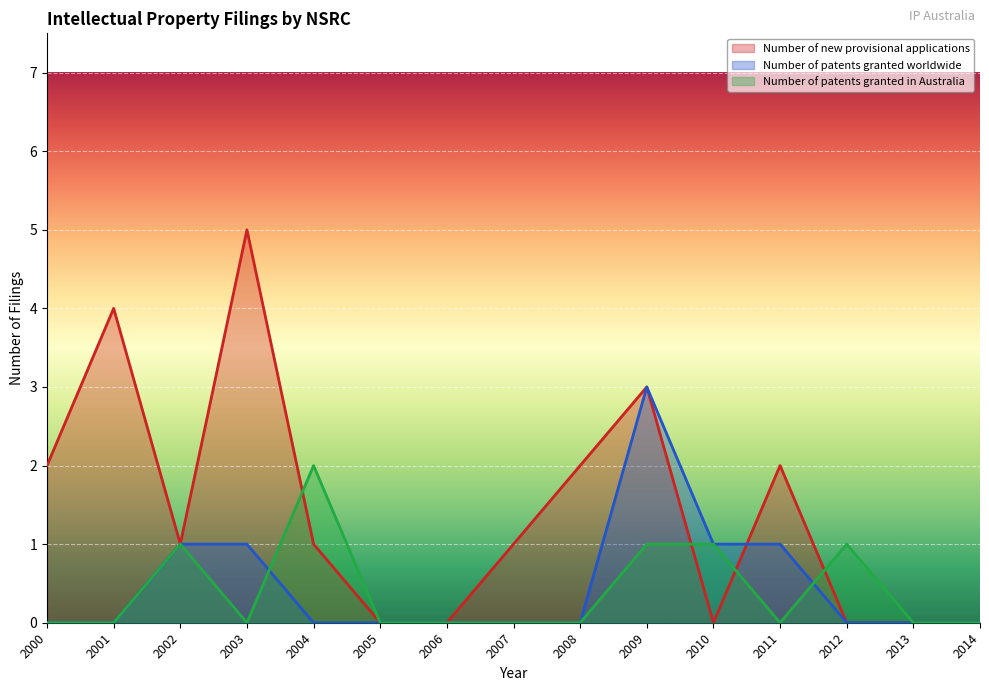

Reading right to left, what are all the values shown in this chart?

Number of new provisional applications: 2014=0	2013=0	2012=0	2011=2	2010=0	2009=3	2008=2	2007=1	2006=0	2005=0	2004=1	2003=5	2002=1	2001=4	2000=2
Number of patents granted worldwide: 2014=0	2013=0	2012=0	2011=1	2010=1	2009=3	2008=0	2007=0	2006=0	2005=0	2004=0	2003=1	2002=1	2001=0	2000=0
Number of patents granted in Australia: 2014=0	2013=0	2012=1	2011=0	2010=1	2009=1	2008=0	2007=0	2006=0	2005=0	2004=2	2003=0	2002=1	2001=0	2000=0